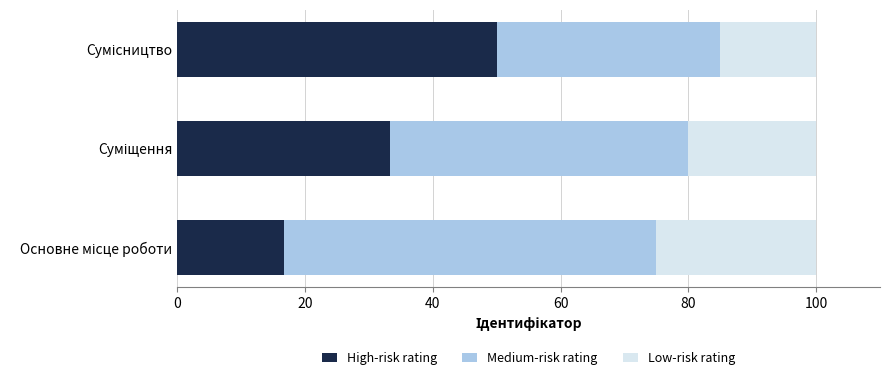

What is the minimum value for High-risk rating?

16.7